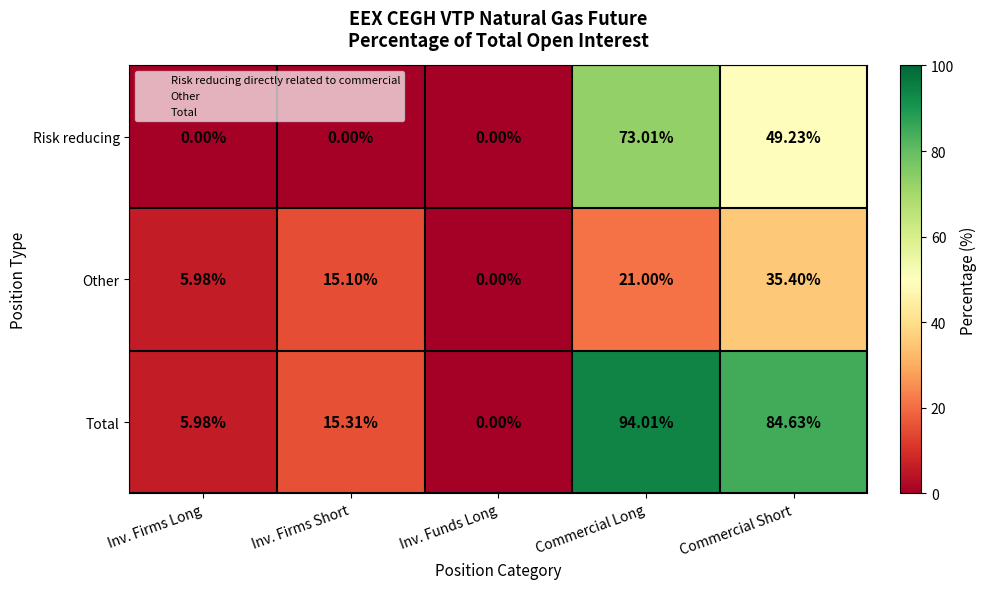

List the series in order of their peak value, highest first.

Total, Risk reducing, Other